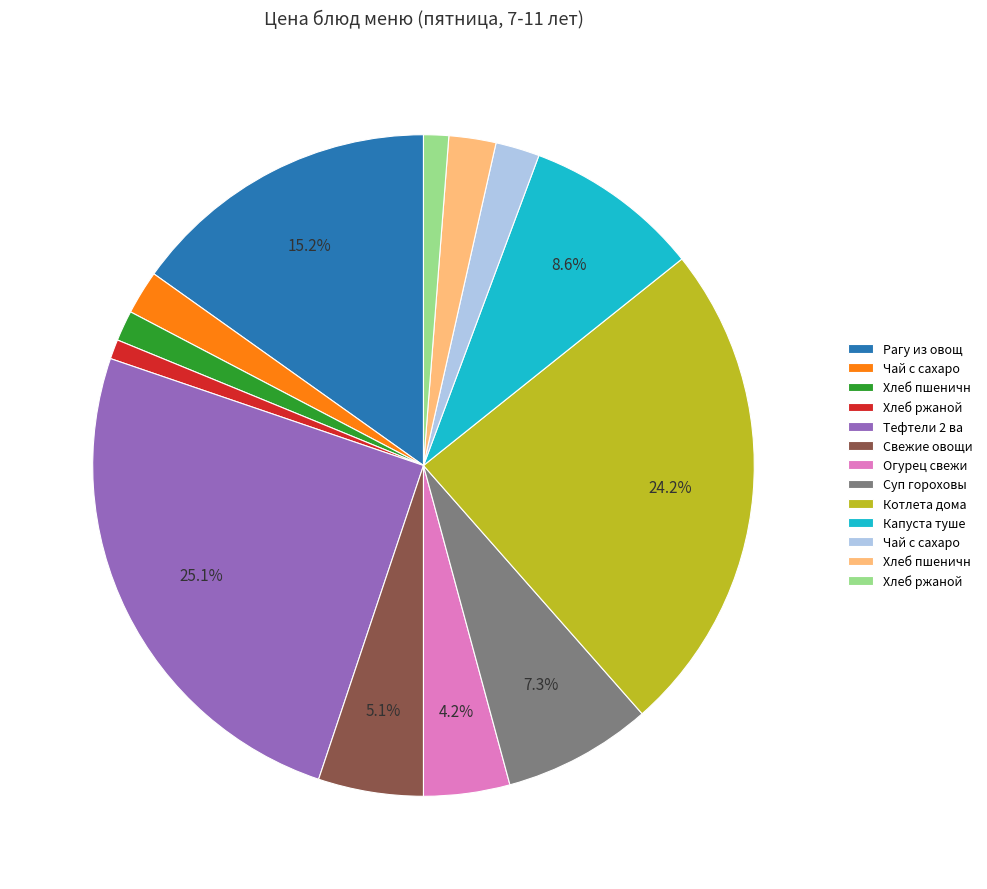

Is there any slice that represents more than half of the pie?

No